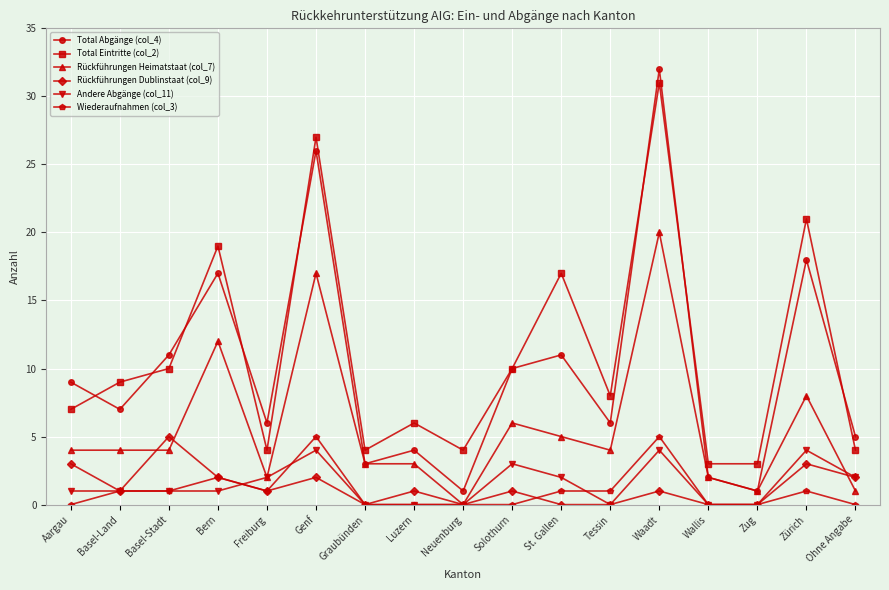

What are all the series names shown in the legend?

Total Abgänge (col_4), Total Eintritte (col_2), Rückführungen Heimatstaat (col_7), Rückführungen Dublinstaat (col_9), Andere Abgänge (col_11), Wiederaufnahmen (col_3)